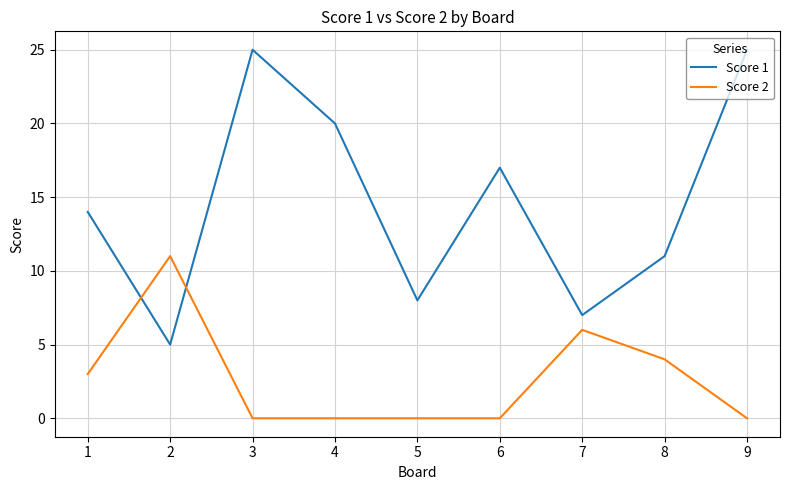

Rank the series at 5 from highest to lowest value.

Score 1, Score 2